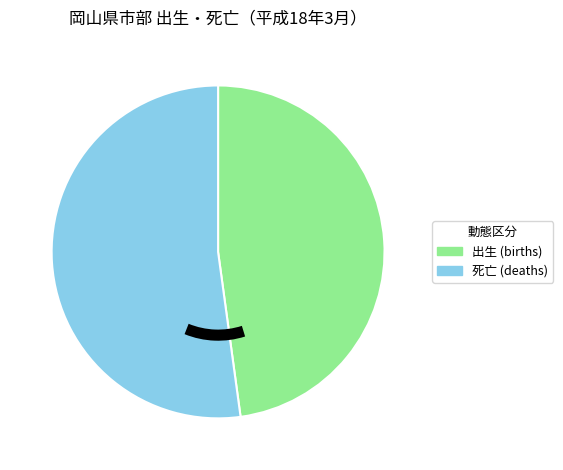

True or false: 出生 (births) accounts for 48% of the total.

True